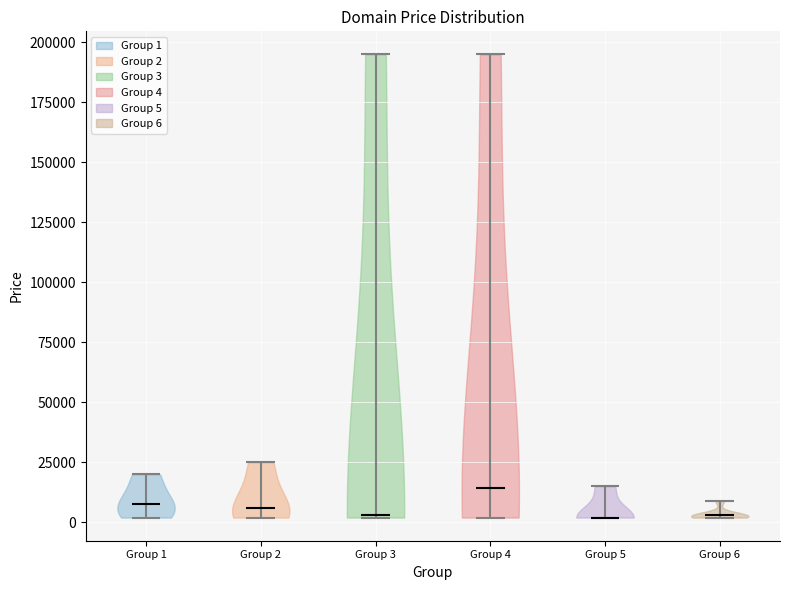

Reading left to right, read every violin against the y-axis: where its median line is, and the lowest and highest points it reaches. The values are not printed on the chart, so give them approximately, as read against the axis.

Group 1: median line 5000, lowest point 0, highest point 20000
Group 2: median line 5000, lowest point 0, highest point 25000
Group 3: median line 5000, lowest point 0, highest point 195000
Group 4: median line 15000, lowest point 0, highest point 195000
Group 5: median line 0, lowest point 0, highest point 15000
Group 6: median line 5000, lowest point 0, highest point 10000